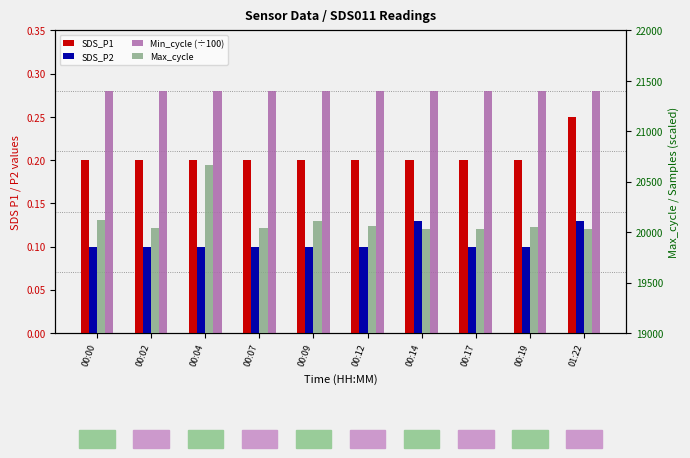

How many bars are there in each group?

4